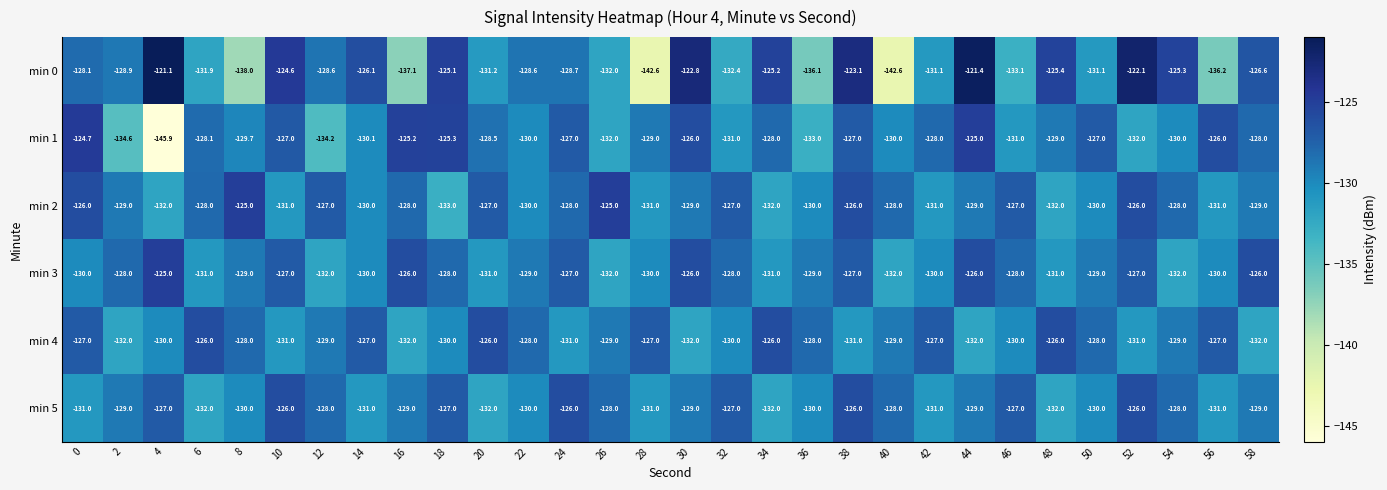

At which category does the chart reach its peak across all series?

4